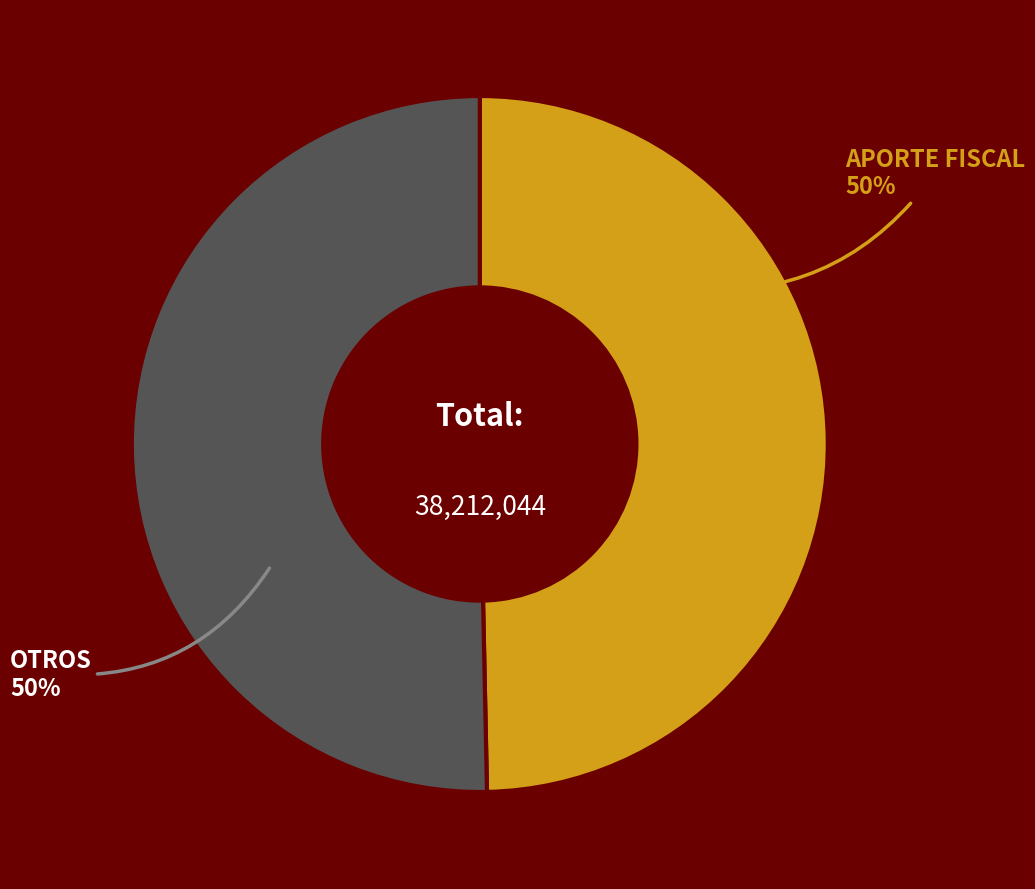

How many slices are in this pie chart?

2